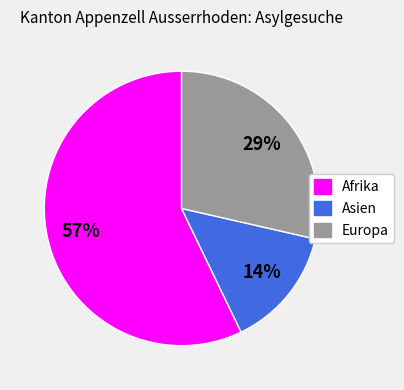

Rank the categories by value from lowest to highest.

Asien, Europa, Afrika